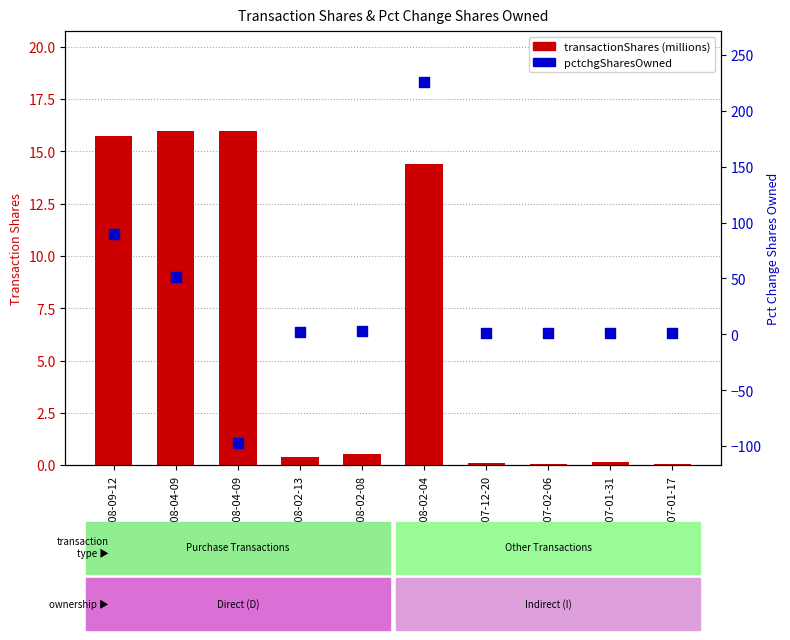

What is the total value across all series at 2008-02-13?

2.4